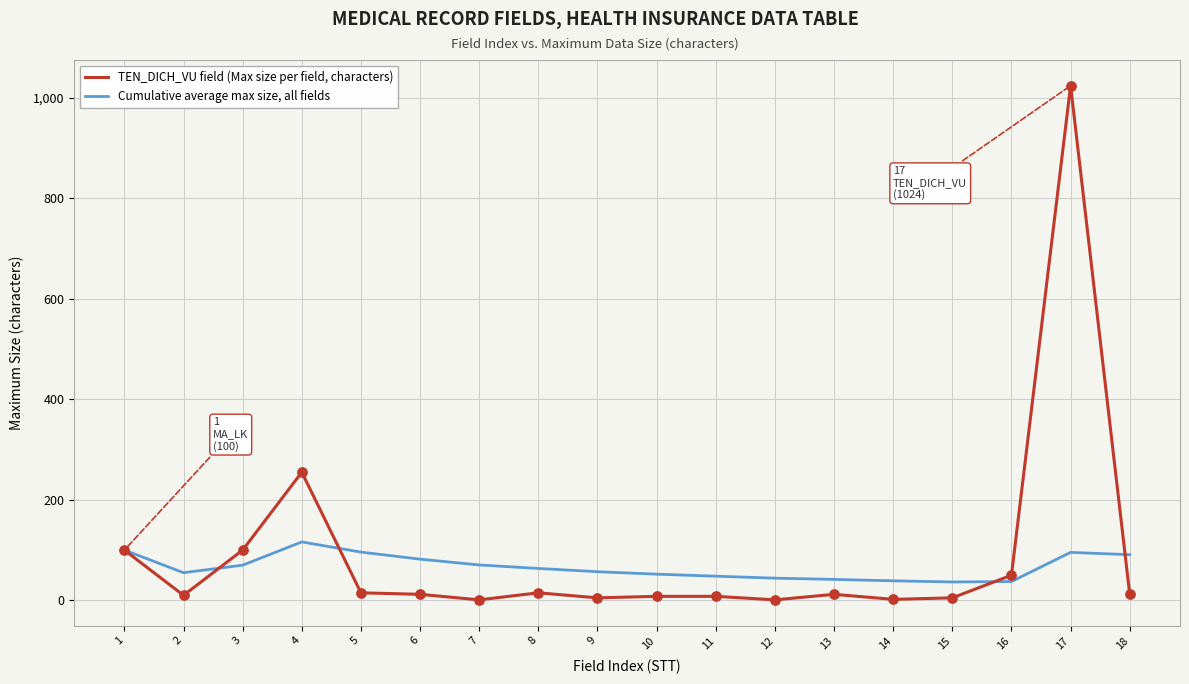

At which category is the sum across all series the highest?

17